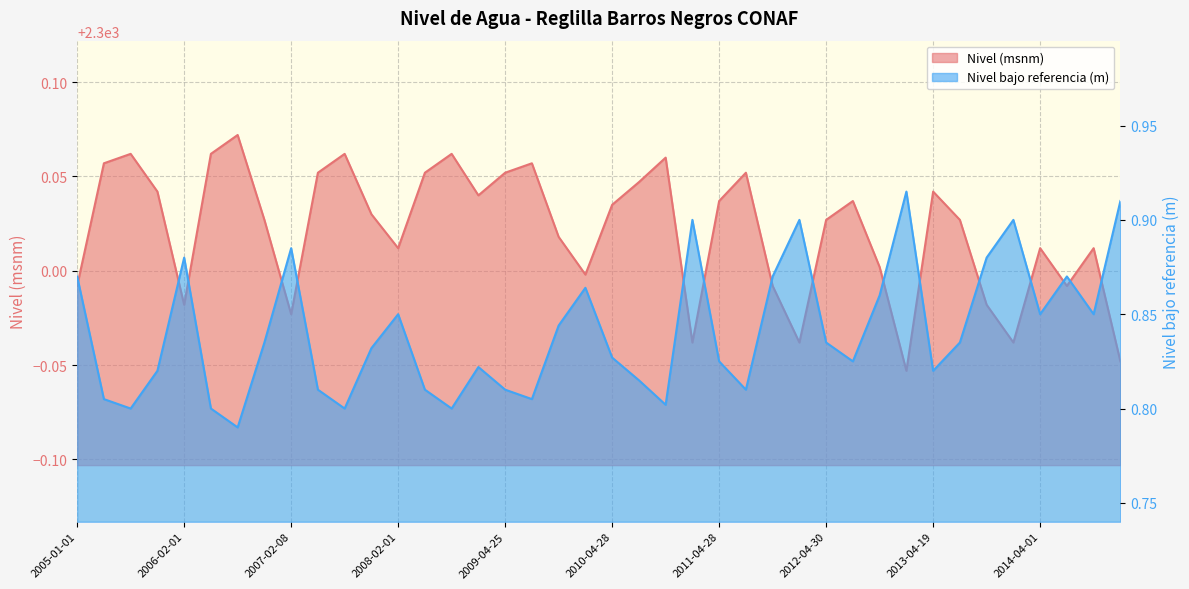

Which series has the largest total across all categories?

Nivel (msnm)